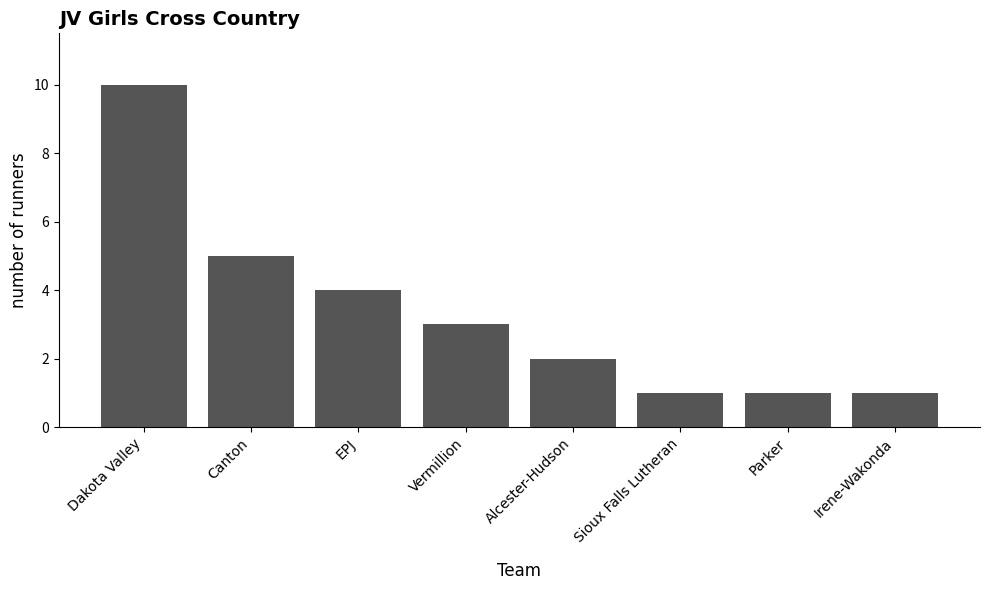

Which category has the highest value across all series?

Dakota Valley